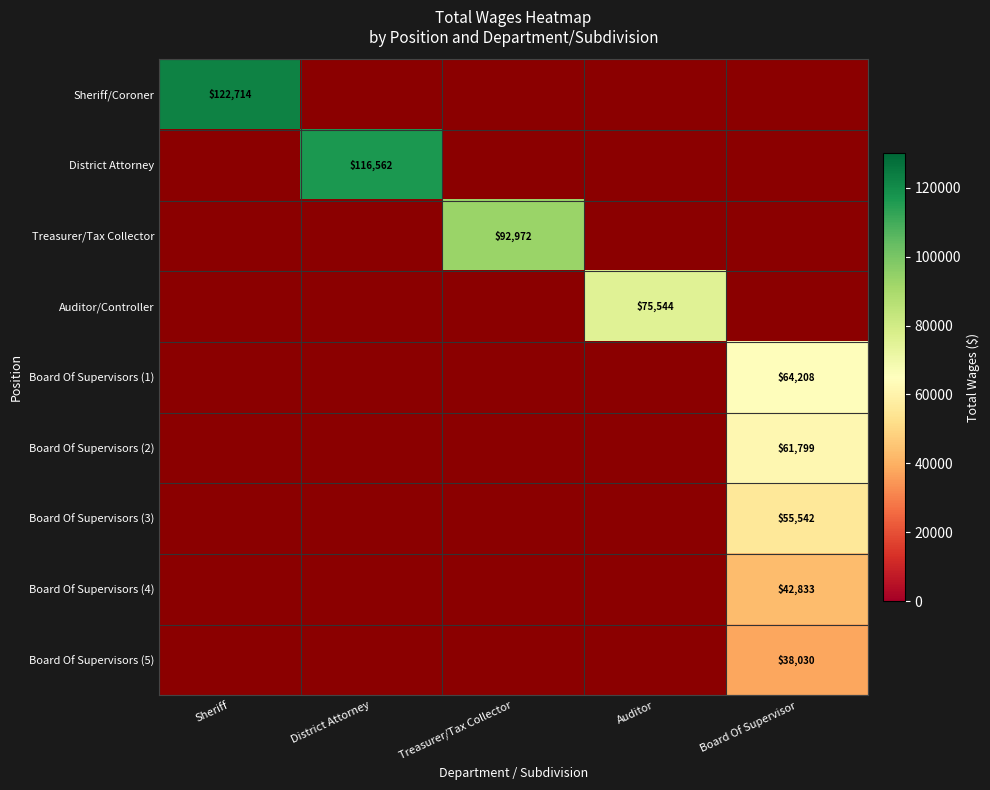

The Board Of Supervisors (5) series shows 61051 at Board Of Supervisor. True or false?

False